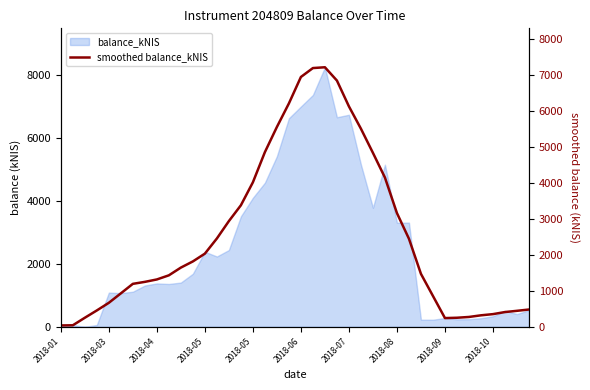

The chart shows a value of 251.3 at 33. True or false?

True